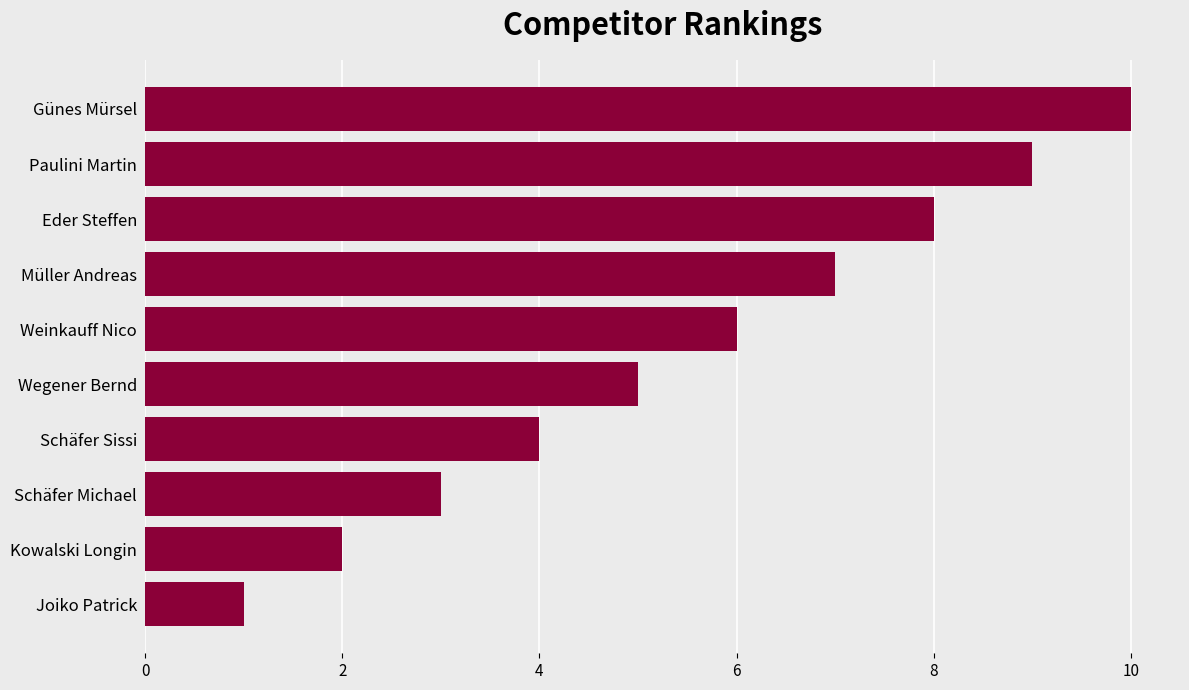

List the labels in order of value, largest first.

Günes Mürsel, Paulini Martin, Eder Steffen, Müller Andreas, Weinkauff Nico, Wegener Bernd, Schäfer Sissi, Schäfer Michael, Kowalski Longin, Joiko Patrick